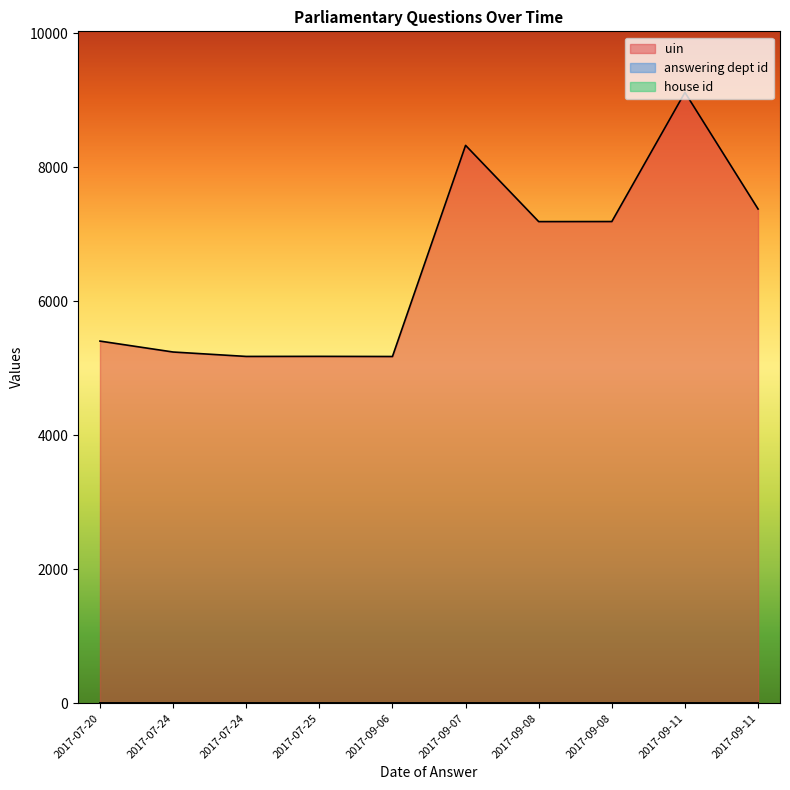

What is the value of the house id point at the 9th from the left?

1